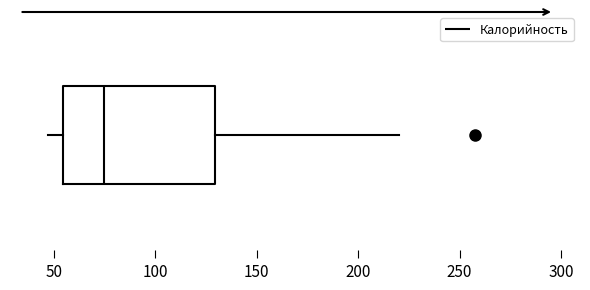

Transcribe this box plot: give where the median line is, the range the box spans, and where the two whiskers end, as read against the x-axis. The values are not printed on the chart, so give them approximately, as read against the axis.

median 75, box 55 to 130, whiskers 45 to 220